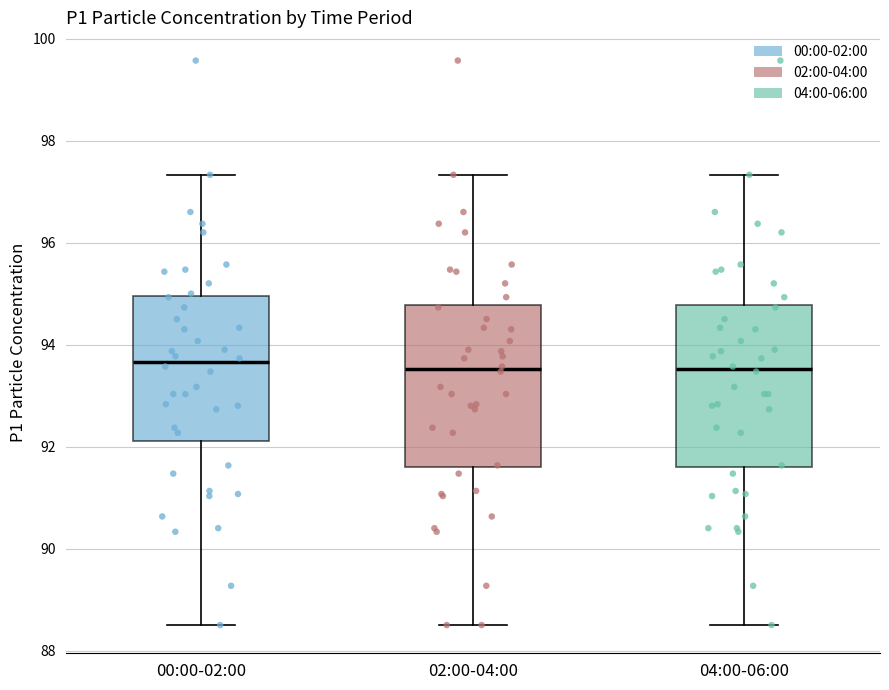

Where does the upper whisker of the box for 04:00-06:00 end on the y-axis? The values are not printed on the chart, so give them approximately, as read against the axis.

97.4